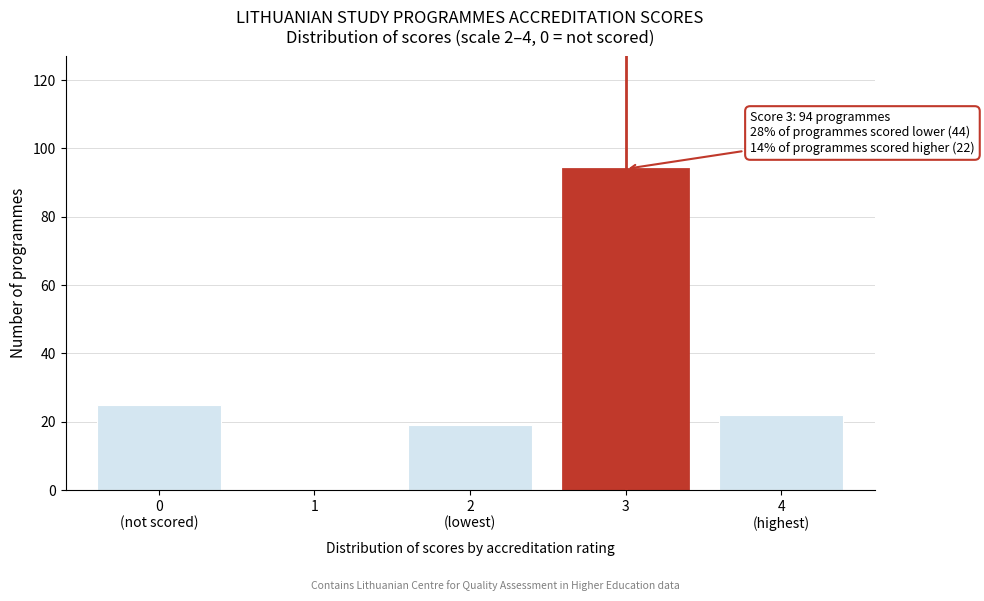

What is the sum of all values?

160